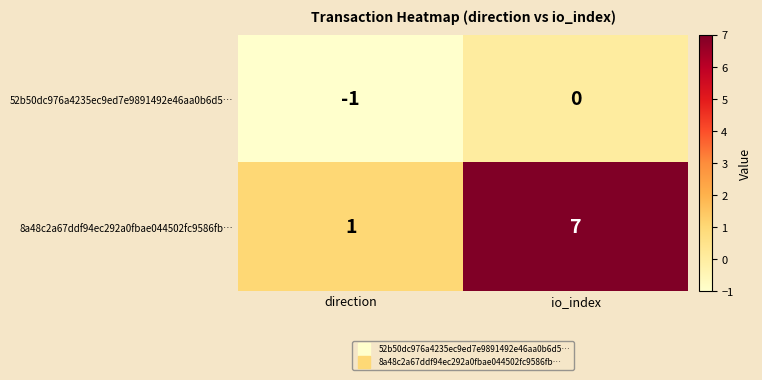

Reading left to right, list all the values displayed in this chart.

52b50dc976a4235ec9ed7e9891492e46aa0b6d5…: -1	0
8a48c2a67ddf94ec292a0fbae044502fc9586fb…: 1	7